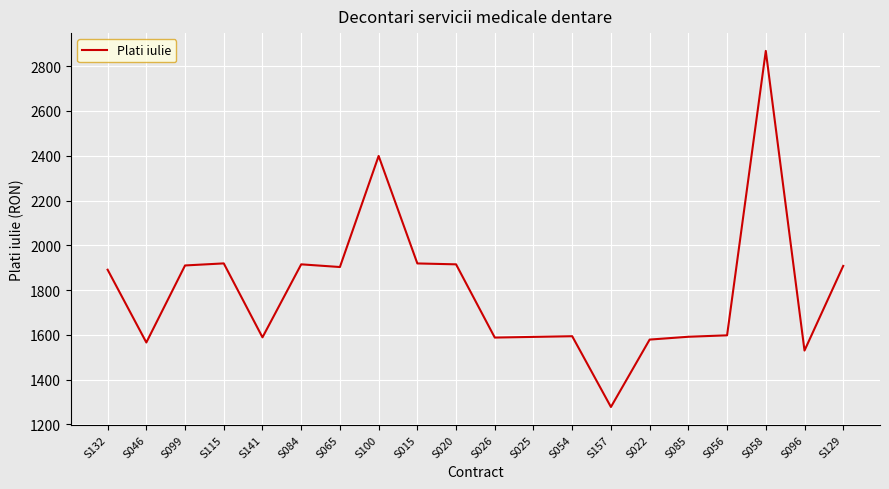

What is the difference between the maximum and minimum values?

1590.0